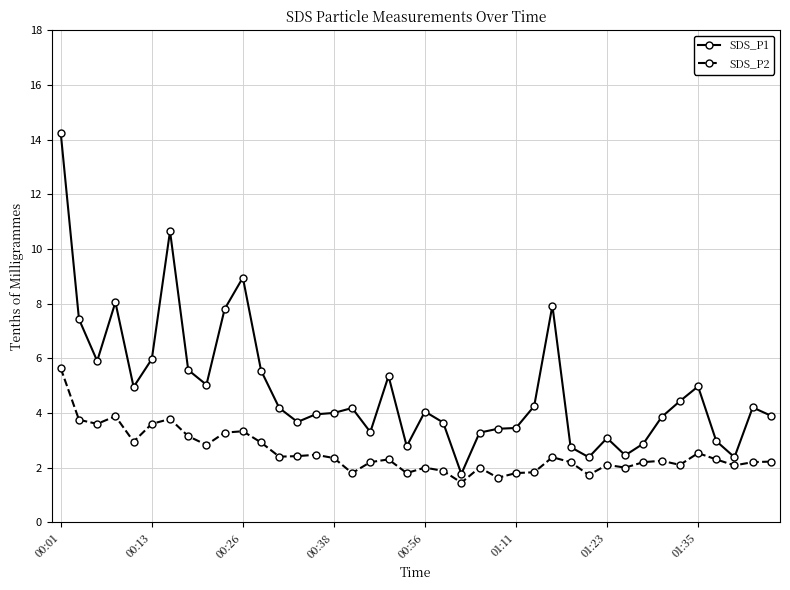

Rank the series by their maximum value, from lowest to highest.

SDS_P2, SDS_P1